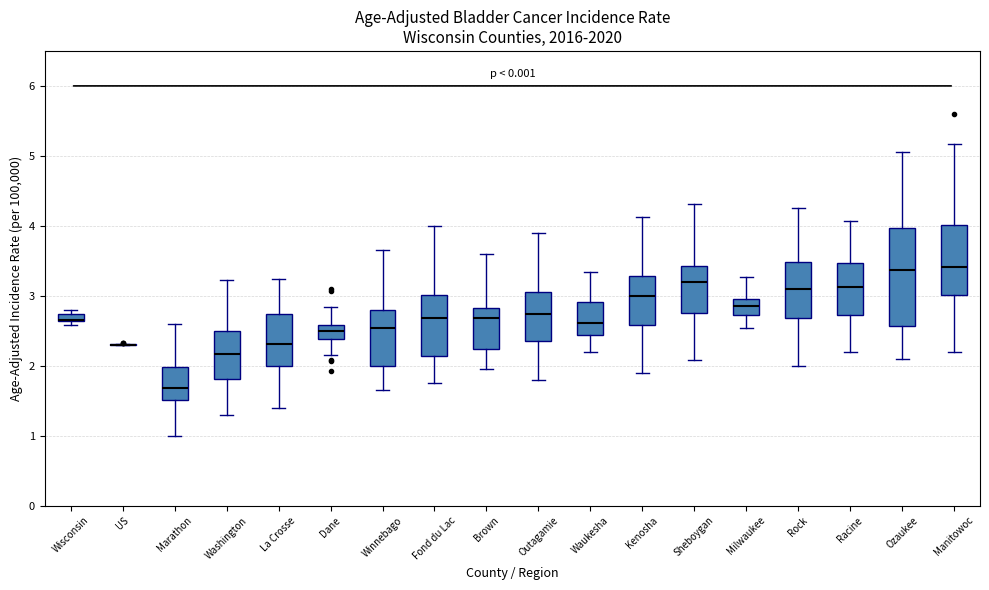

Which box is the tallest, from its lower edge to its upper edge?

Ozaukee